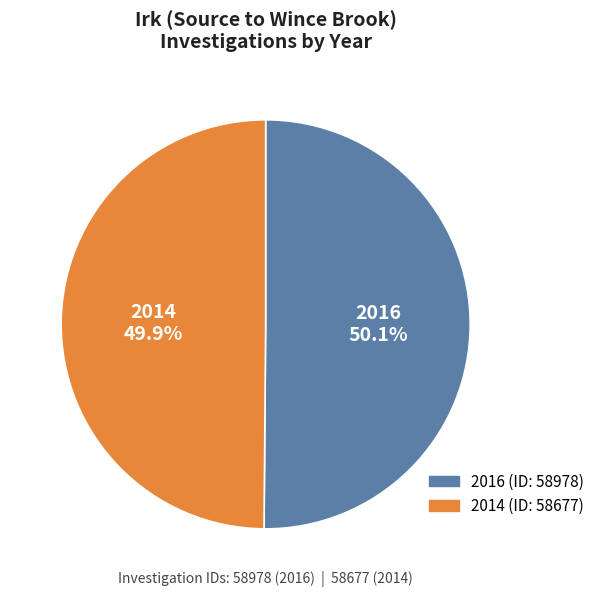

Approximately how many times larger is the value at 2014 compared to 2016?

1.0